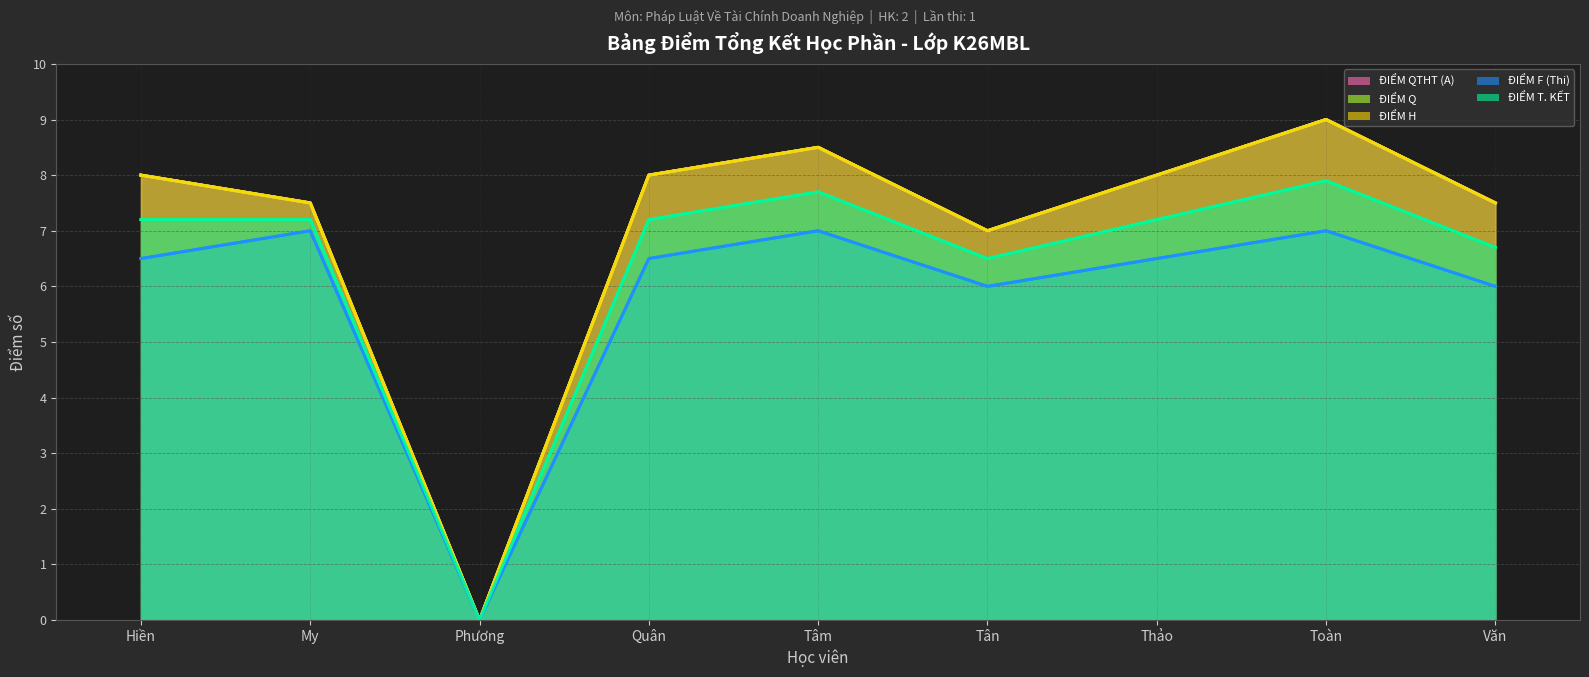

Between Văn and Phương, which is larger?

Văn